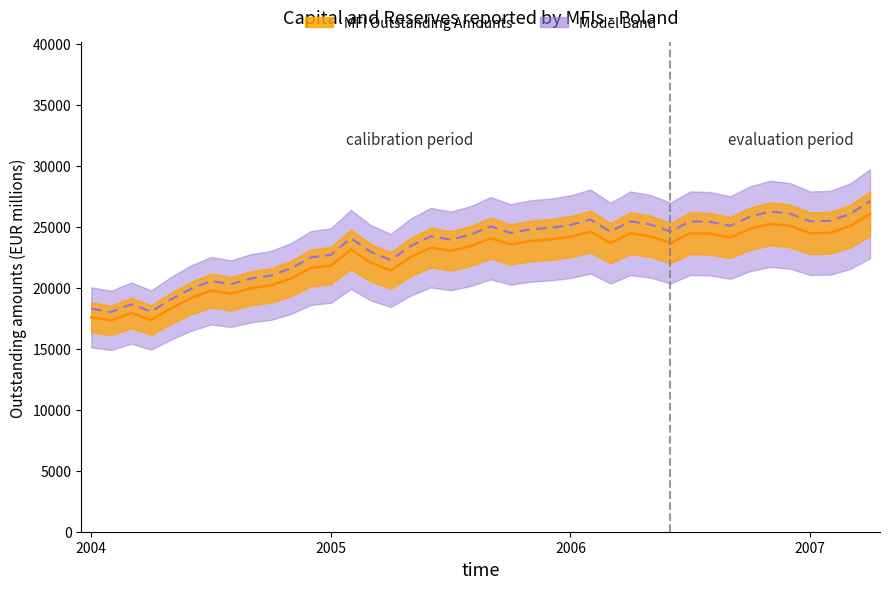

Is it true that the value at 2005 is 37742.9?

False